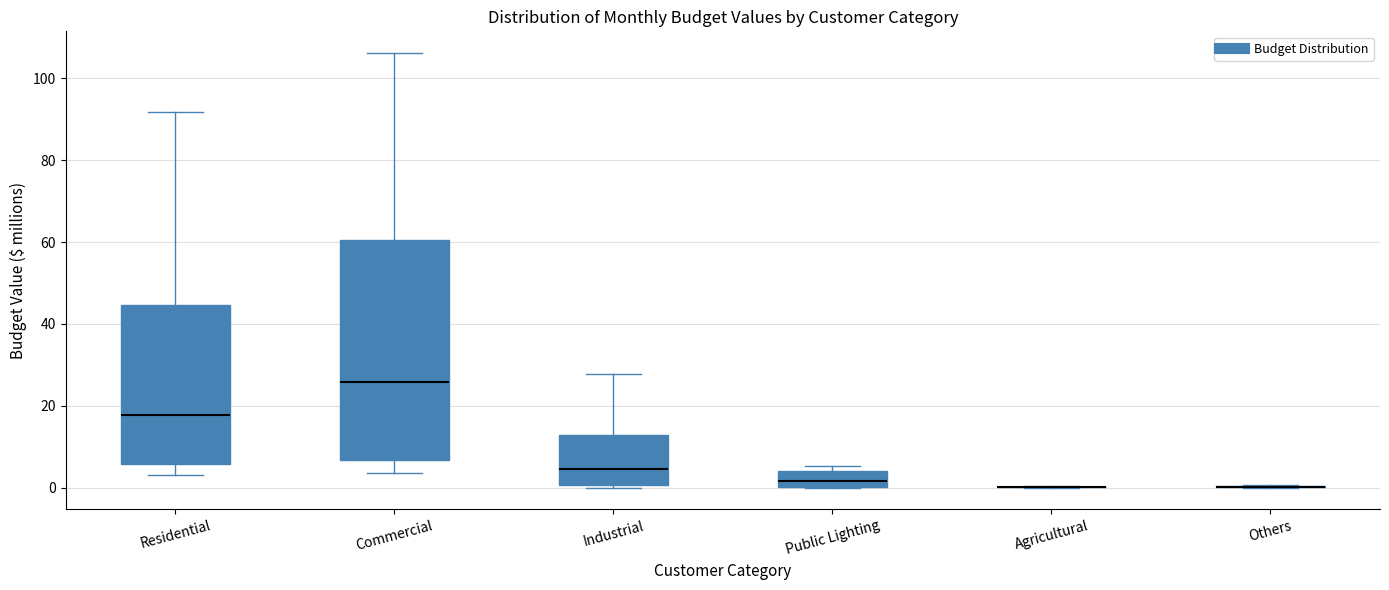

Where does the median line of the box for Public Lighting sit on the y-axis? The values are not printed on the chart, so give them approximately, as read against the axis.

2